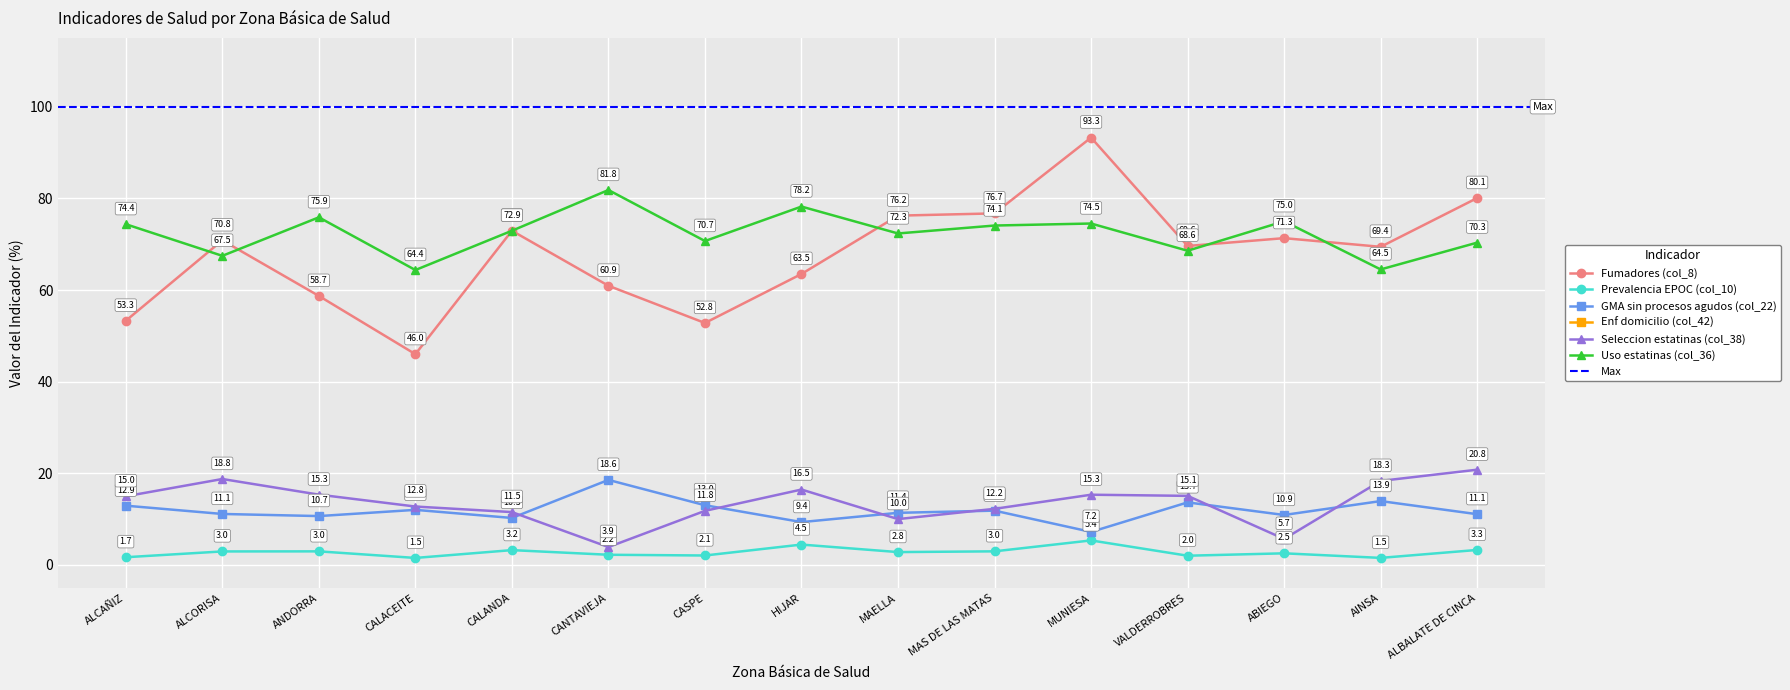

The value of GMA sin procesos agudos (col_22) at CALACEITE is 12.0. True or false?

True